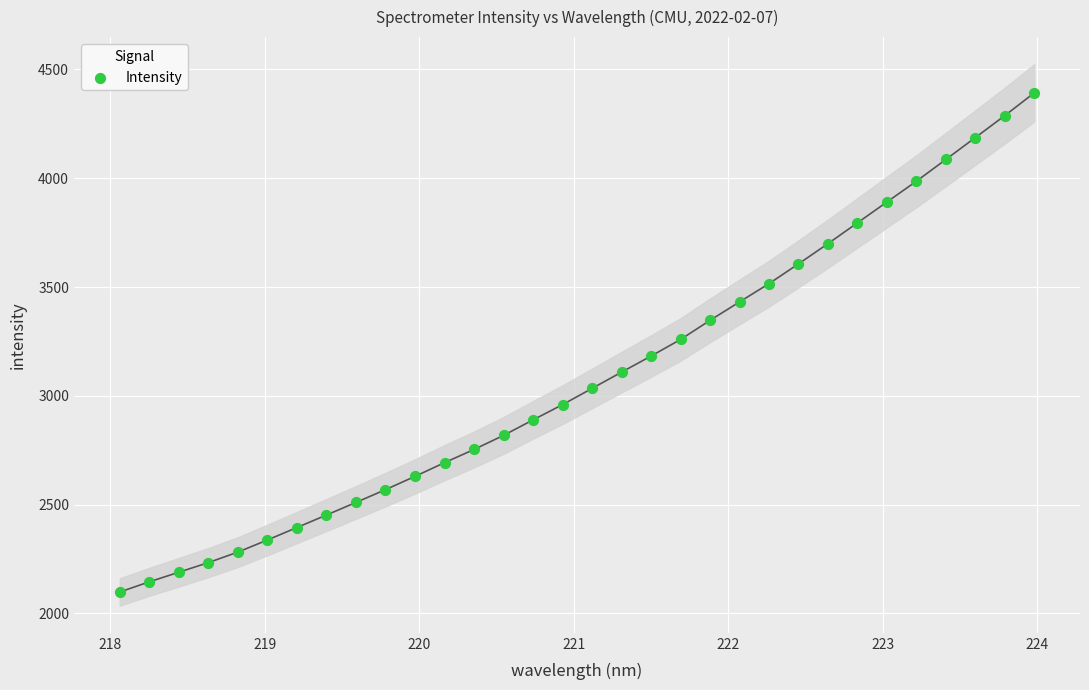

What is the range of X values (max minus min)?

5.9